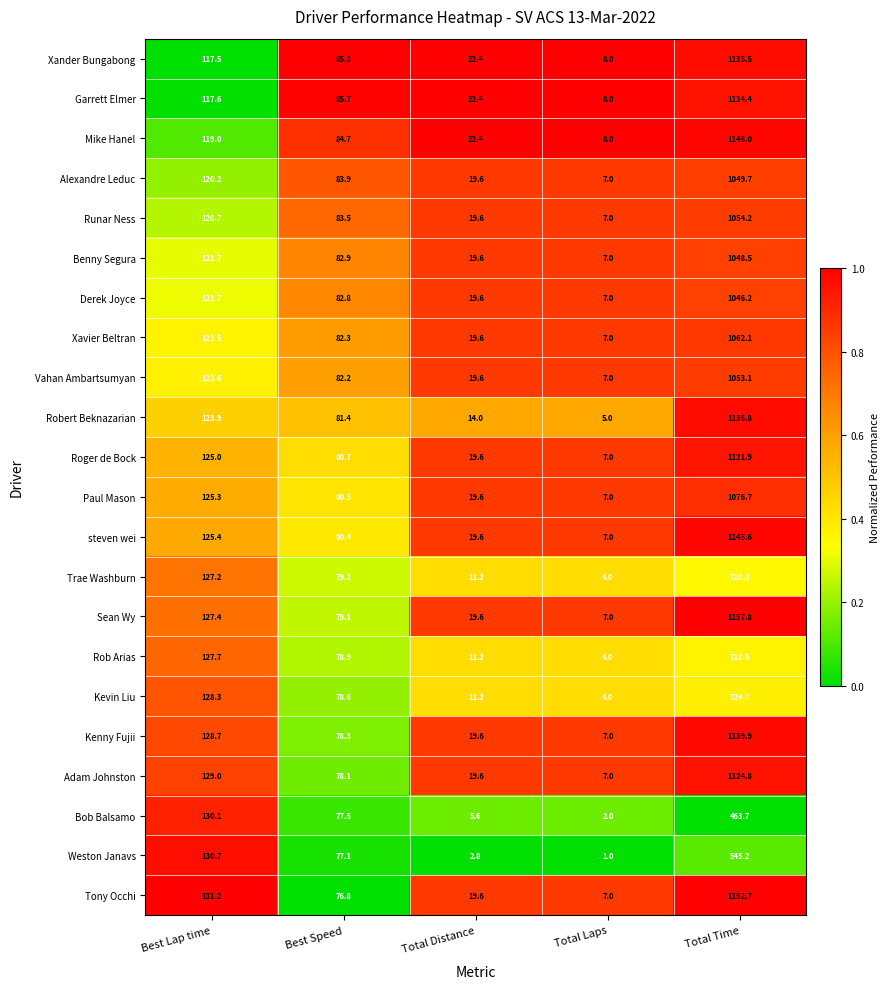

Between Best Speed and Total Laps, which series saw the biggest shift?

Xander Bungabong